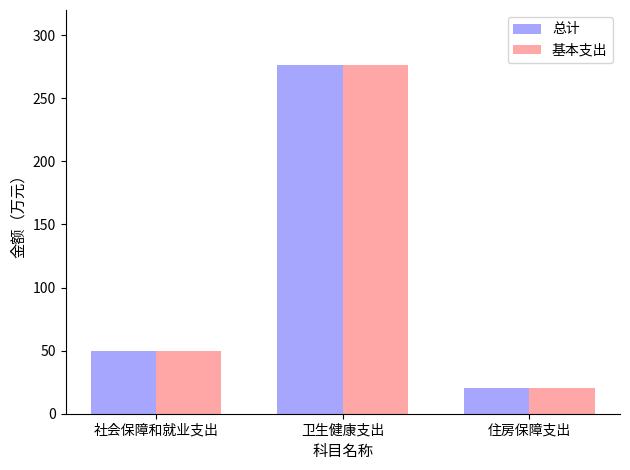

Reading right to left, what are all the values shown in this chart?

总计: 20.4	276.7	49.6
基本支出: 20.4	276.7	49.6